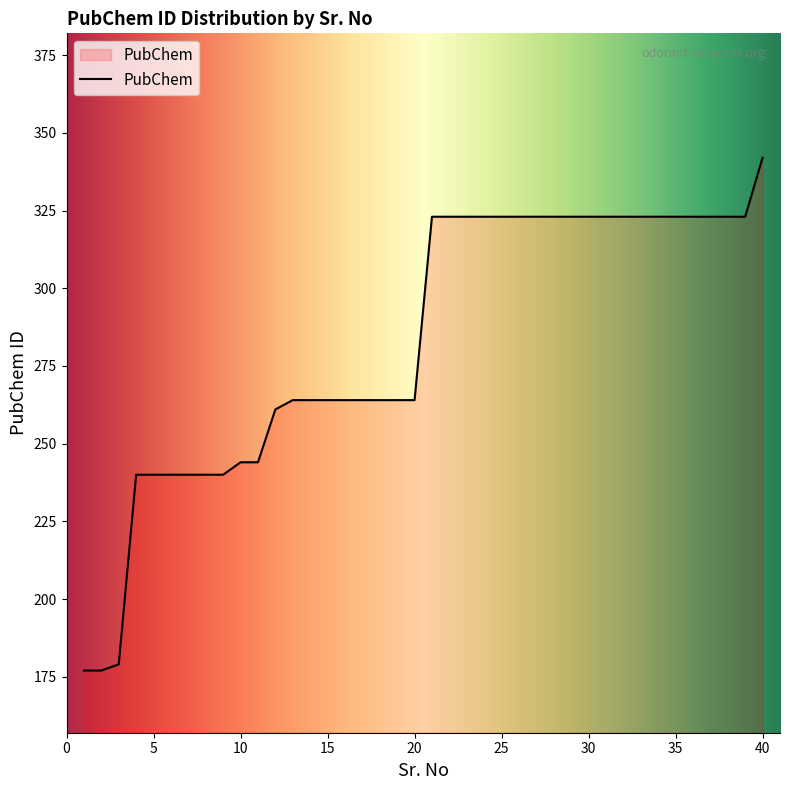

What is the minimum value shown in the chart?

177